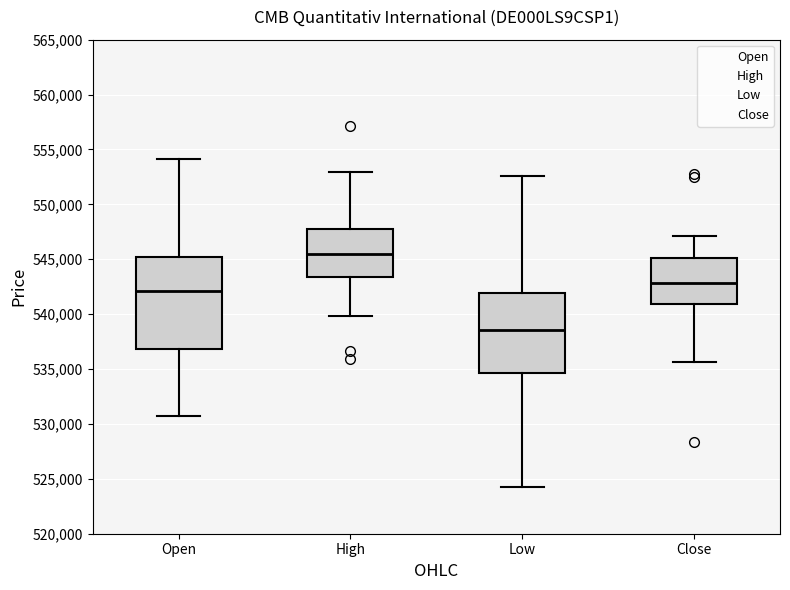

Which box is the tallest, from its lower edge to its upper edge?

Open